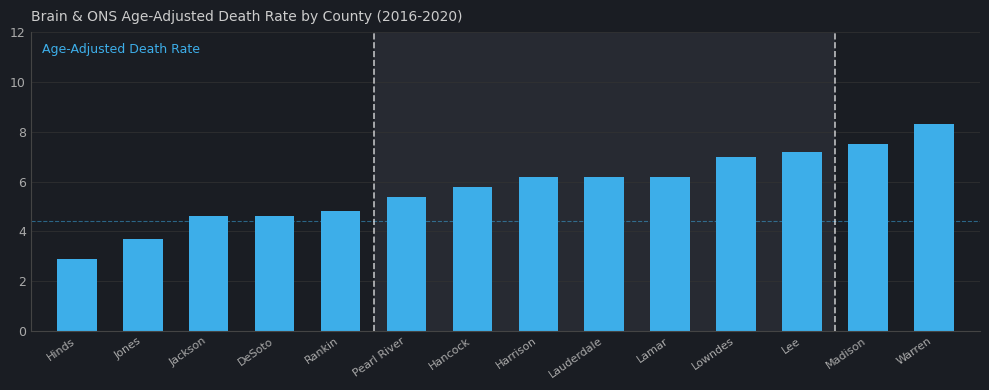

Reading left to right, extract all data points from this chart.

2.9	3.7	4.6	4.6	4.8	5.4	5.8	6.2	6.2	6.2	7.0	7.2	7.5	8.3